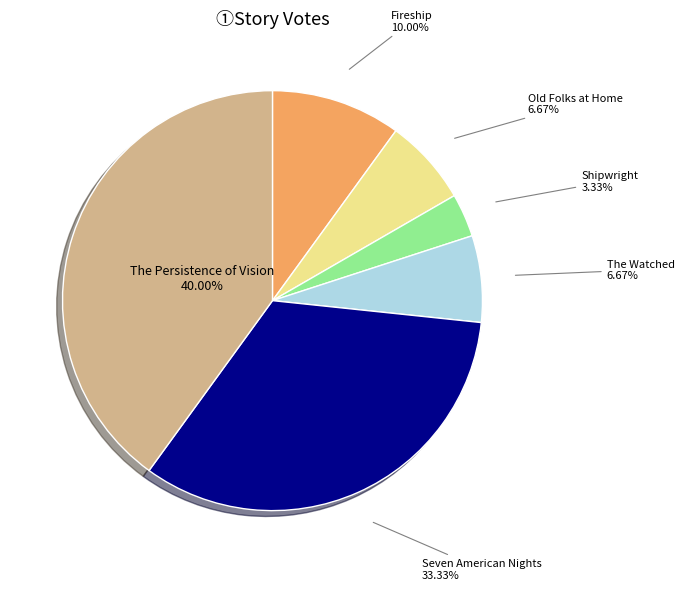

Does any single category account for the majority?

No